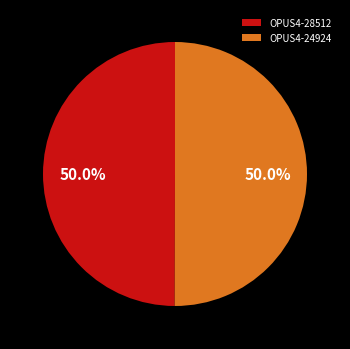

What portion of the pie excludes OPUS4-28512?

50.0%